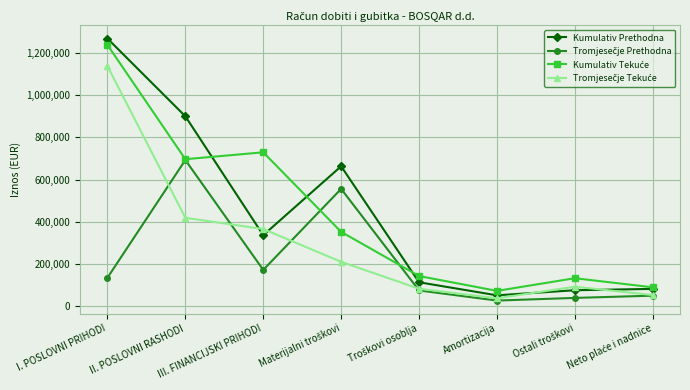

What is the greatest value displayed?

1269631